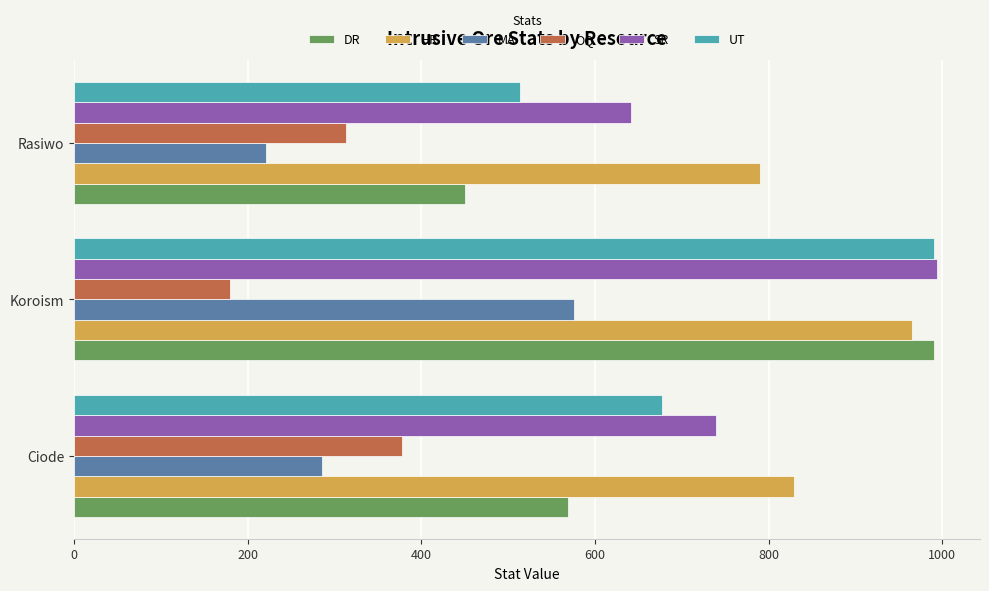

What is the sum of the DR values at Koroism and Ciode?

1560